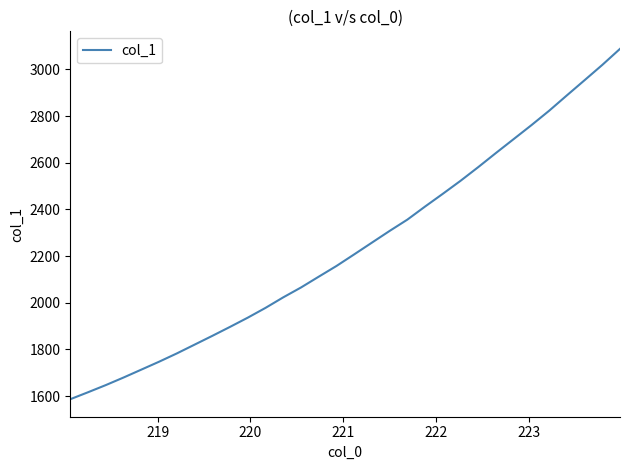

What is the smallest value displayed?

1587.0